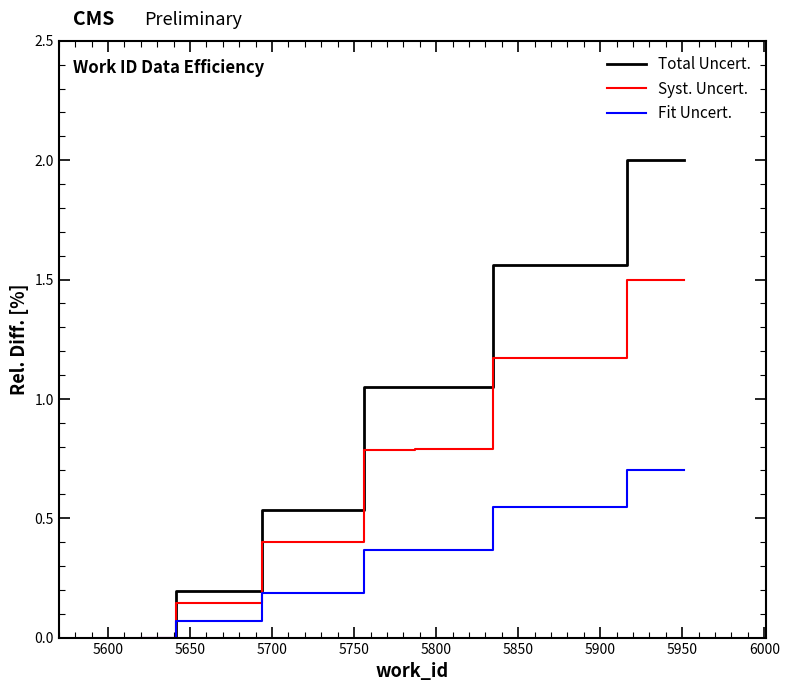

What is the highest value of the Syst. Uncert. series?

1.5